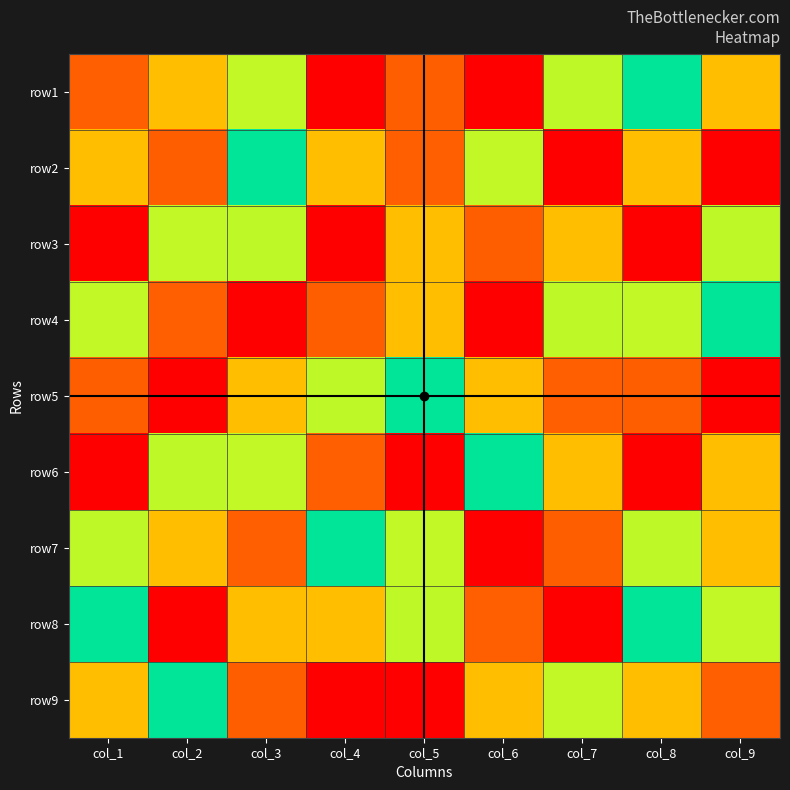

At how many categories does at least one series exceed 3?

9